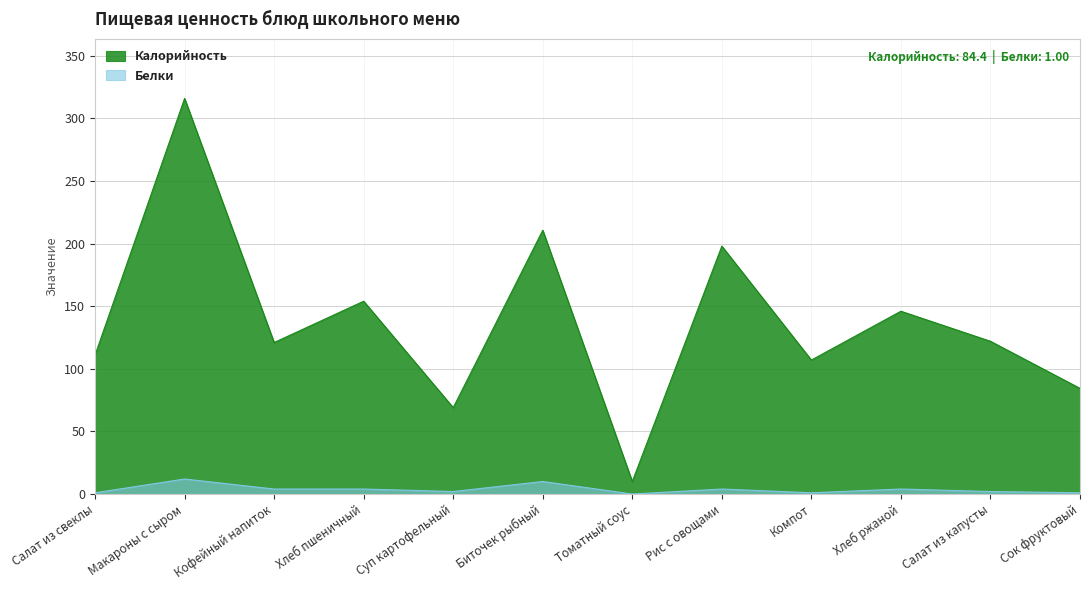

At which label does Калорийность first exceed 122?

Макароны с сыром